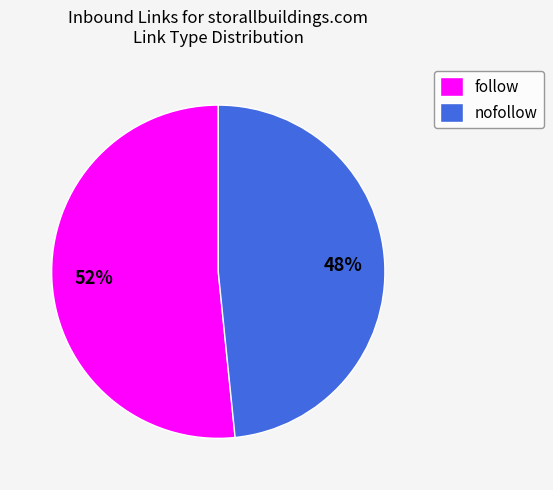

True or false: follow accounts for 38% of the total.

False